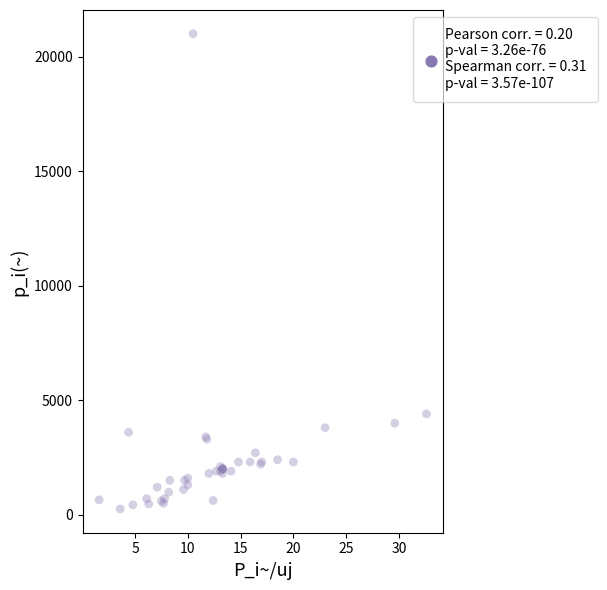

What Y value in the scatter plot is closest to 10625?

4400